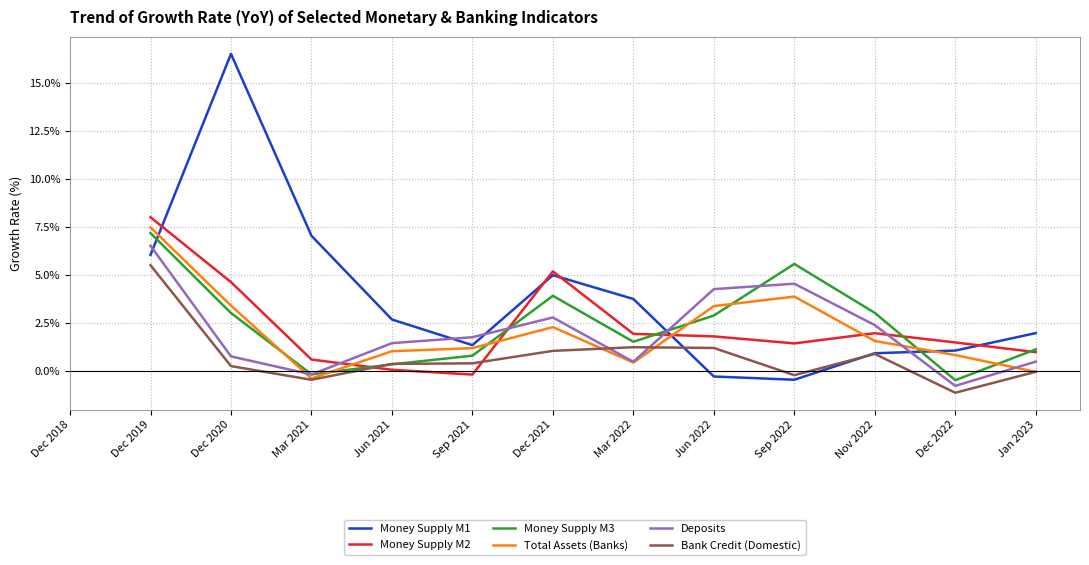

How many distinct data groups are displayed?

6